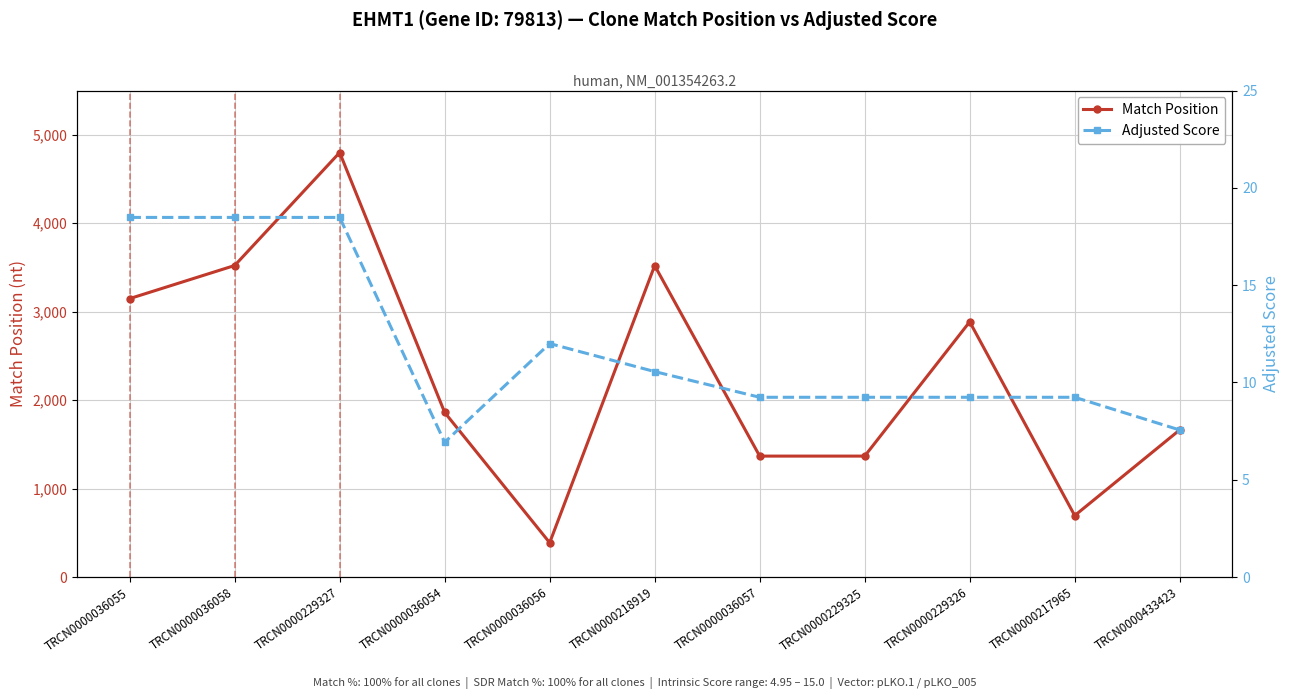

Where is Adjusted Score nearest to the value 12?

TRCN0000036056